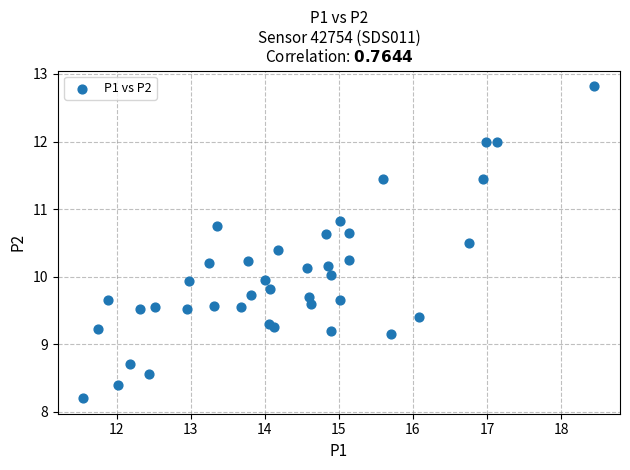

What is the range of X values (max minus min)?

6.9